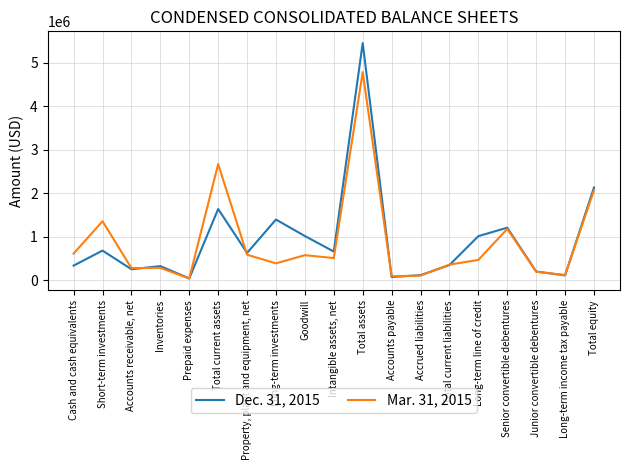

What position from the left is Accounts payable?

12